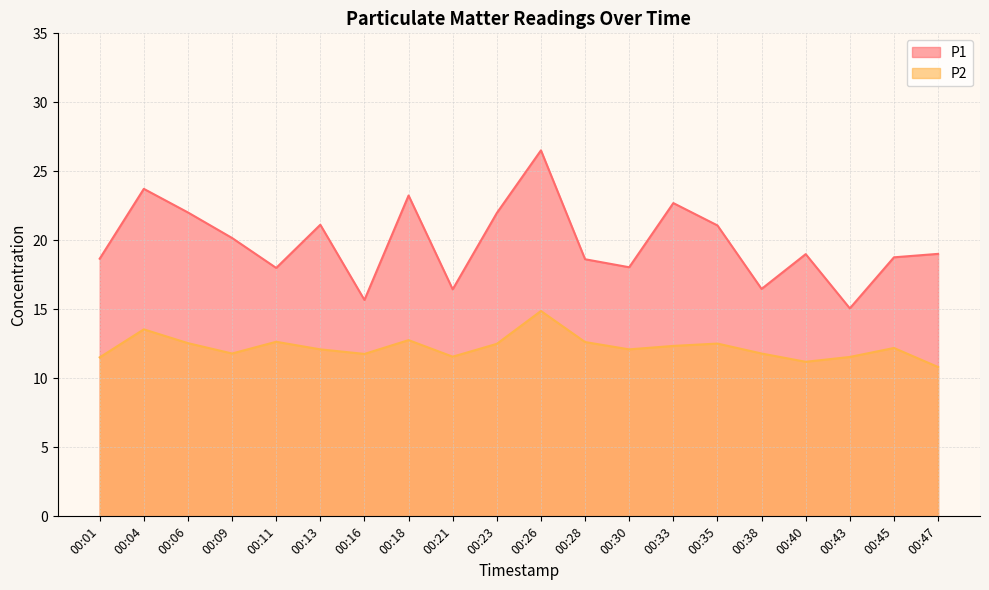

What is the average value of the P1 series?

19.8